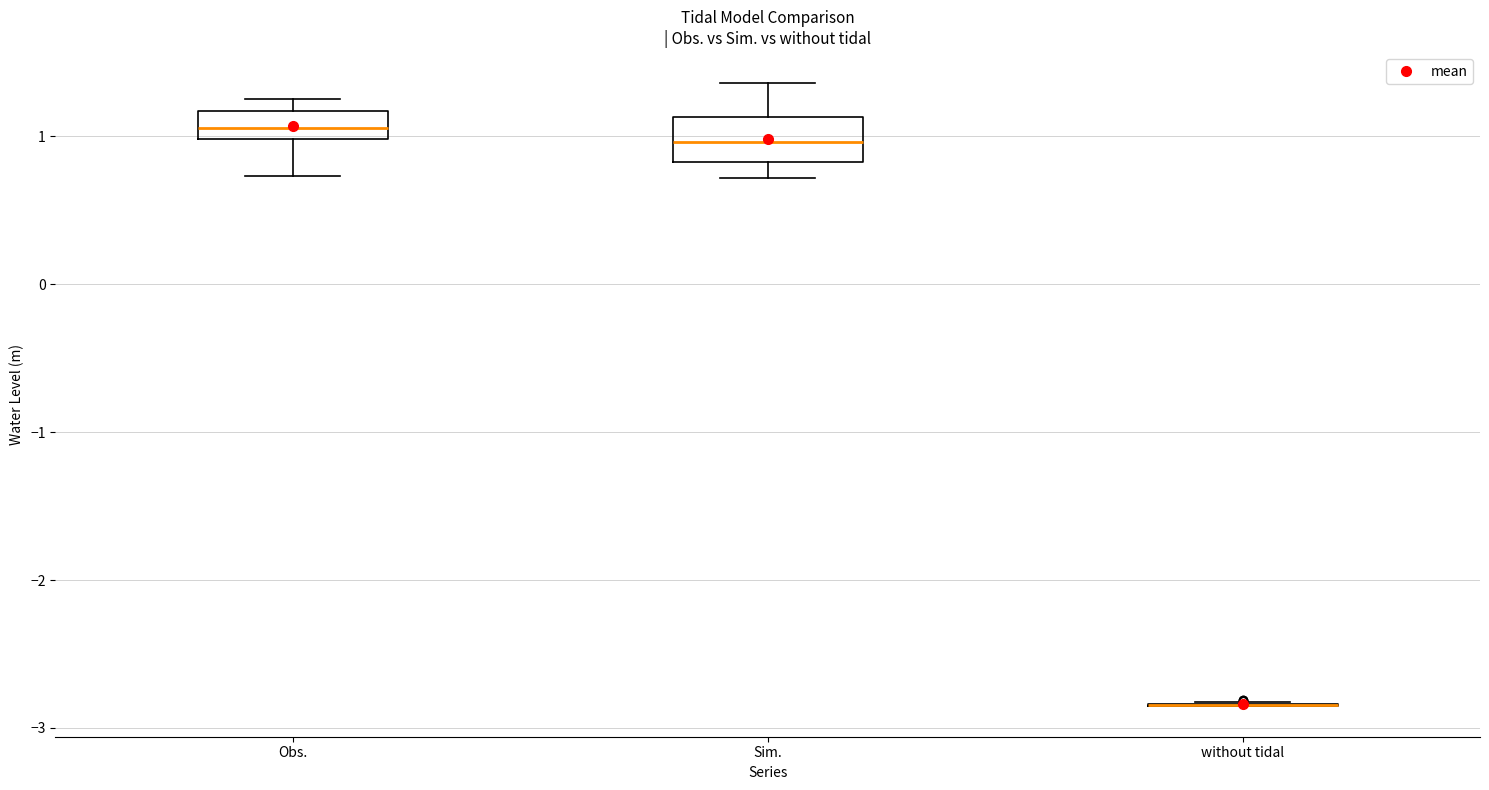

Reading left to right, transcribe this box plot: for each box, give where its median line is, the range the box spans, and where its two whiskers end, as read against the y-axis. The values are not printed on the chart, so give them approximately, as read against the axis.

Obs.: median 1.1, box 1.0 to 1.2, whiskers 0.7 to 1.3
Sim.: median 1.0, box 0.8 to 1.1, whiskers 0.7 to 1.4
without tidal: box collapsed to a line at -2.8, whiskers -2.8 to -2.8